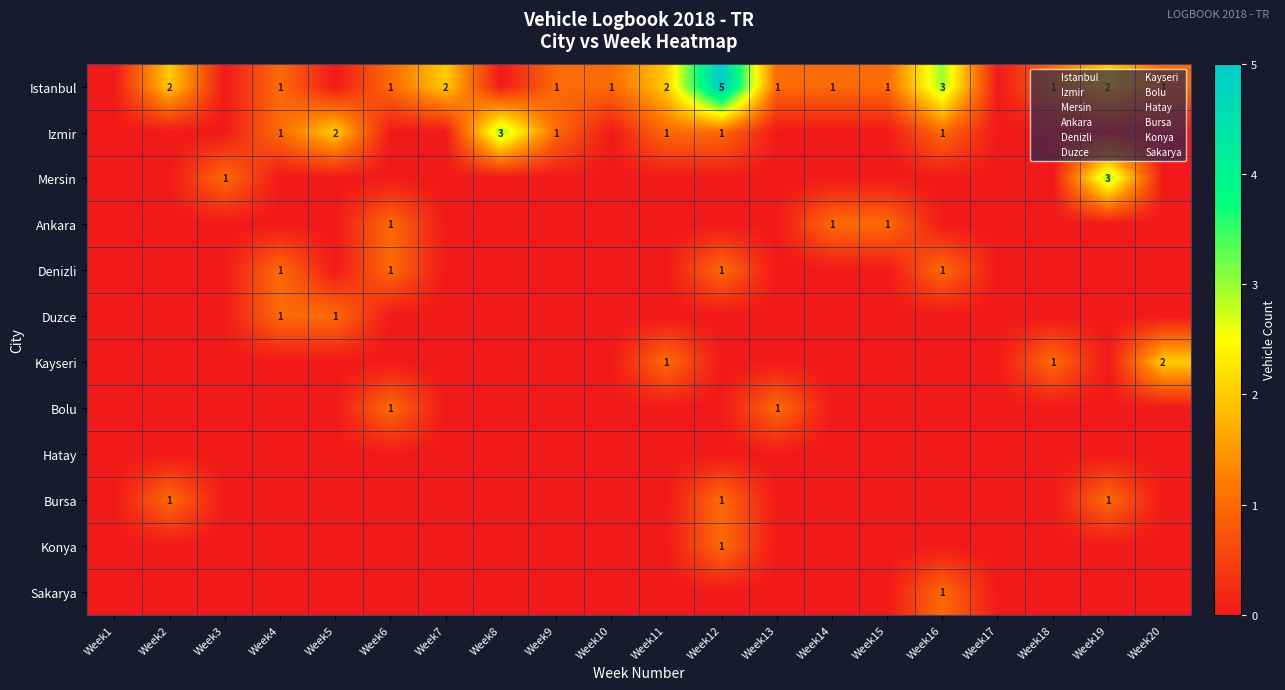

At which label does Izmir reach its peak?

Week8